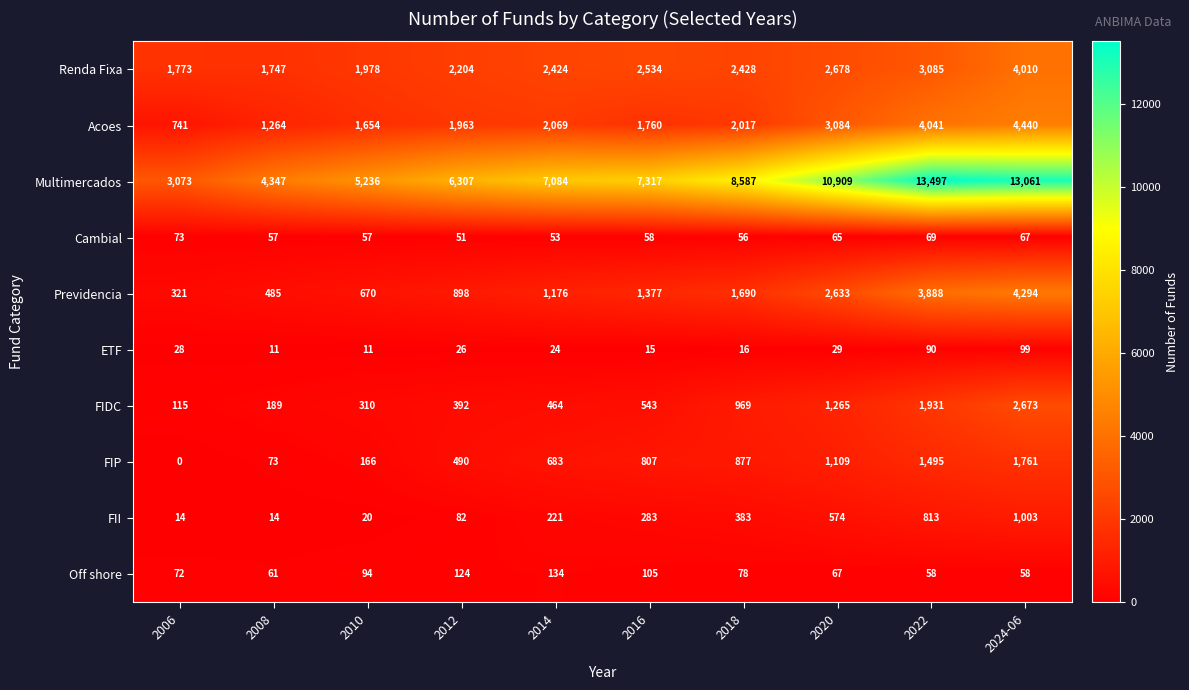

What is the average value of the FIP series?

746